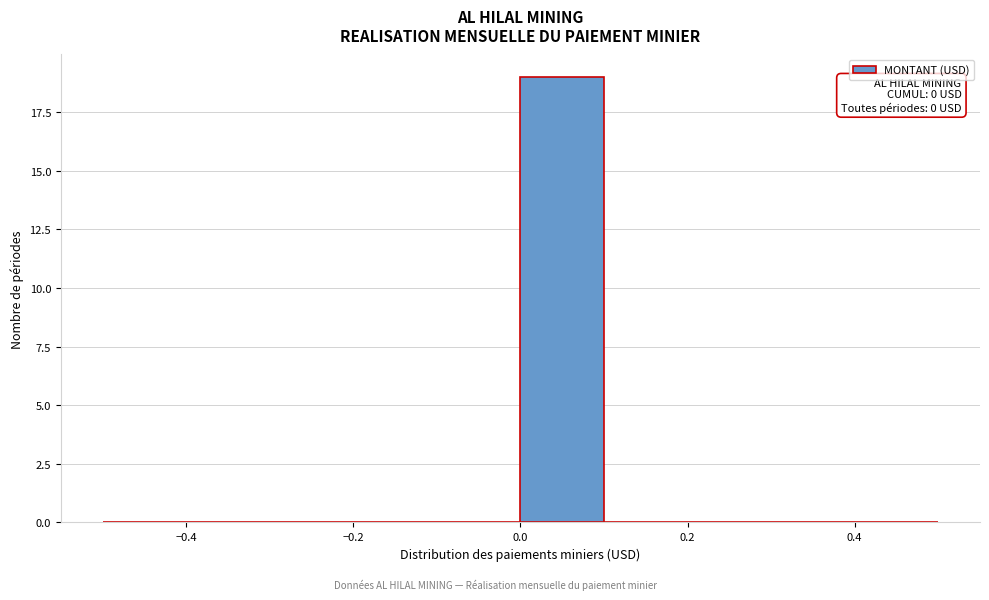

Which range on the x-axis has the tallest bar?

0.0 to 0.1